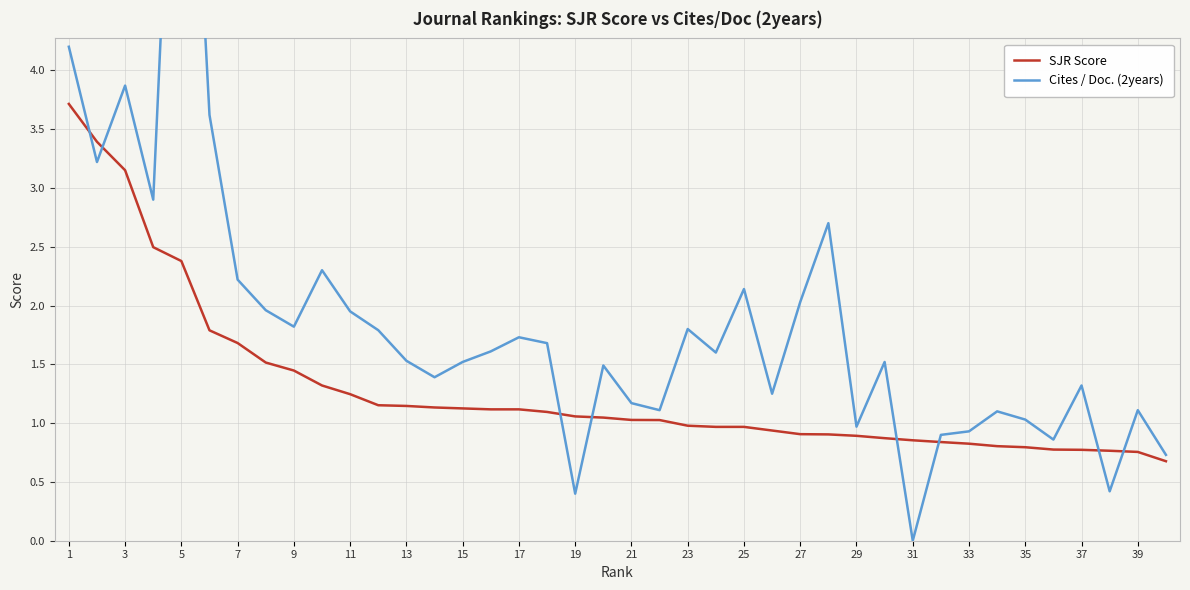

True or false: SJR Score and Cites / Doc. (2years) intersect in this chart.

True